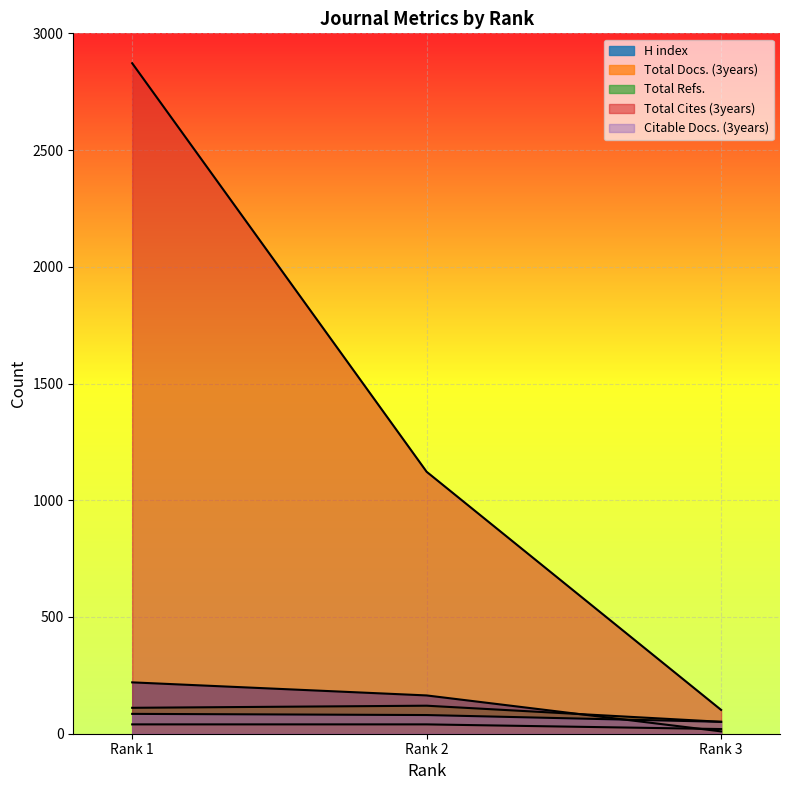

Is it true that Total Refs. equals 34 at Rank 1?

False